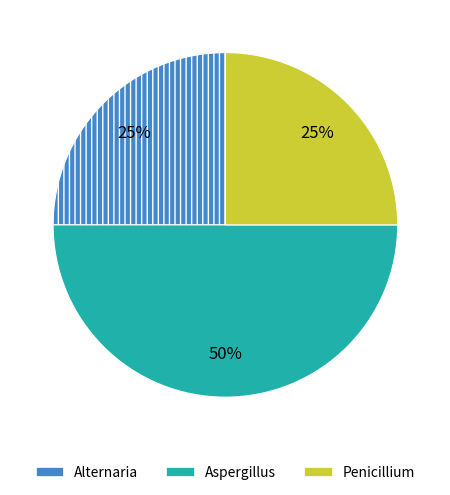

Does Alternaria represent more than half of the total?

No